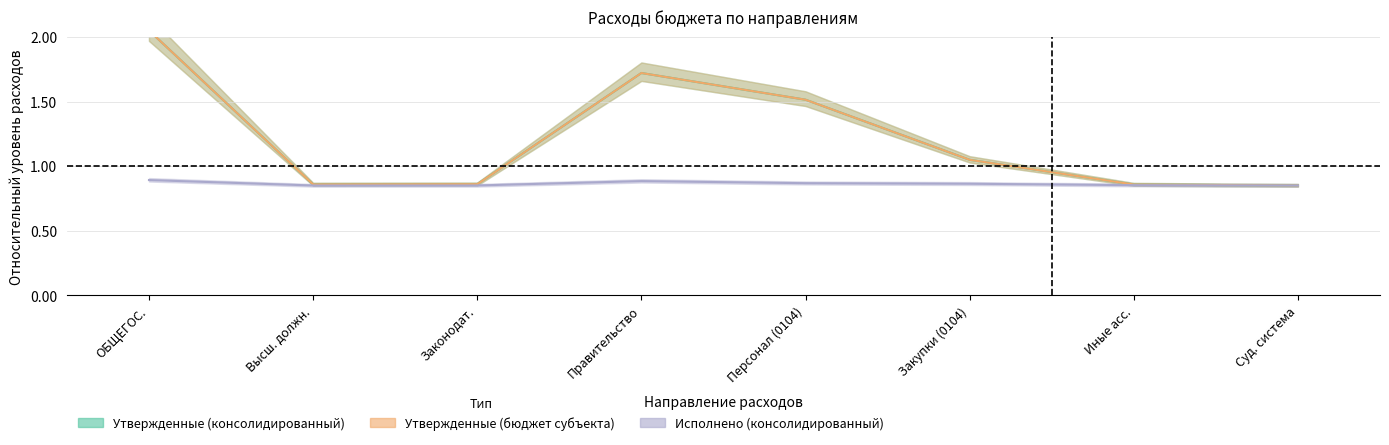

Which has a higher value, Иные асс. or Законодат.?

Законодат.